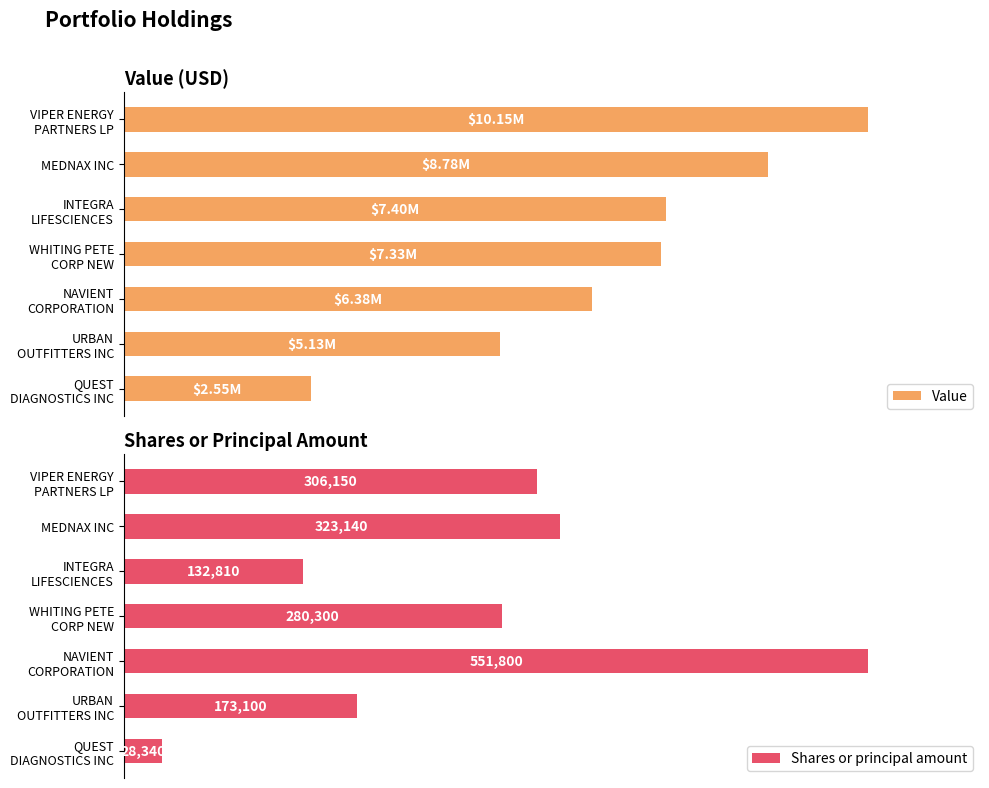

What is the smallest value displayed?

28340